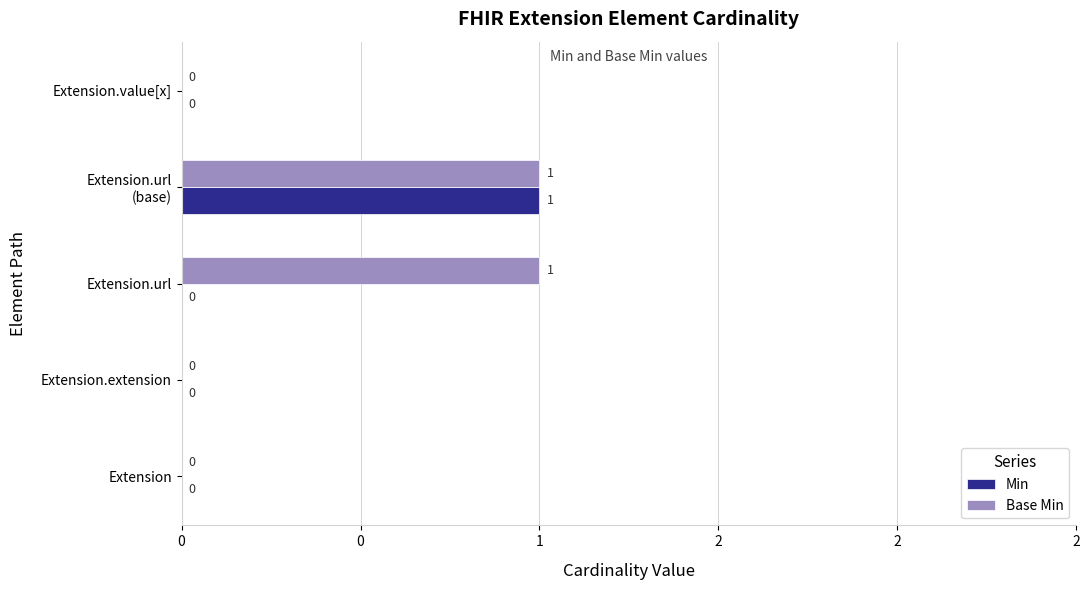

List the series in order of their overall mean, highest first.

Base Min, Min